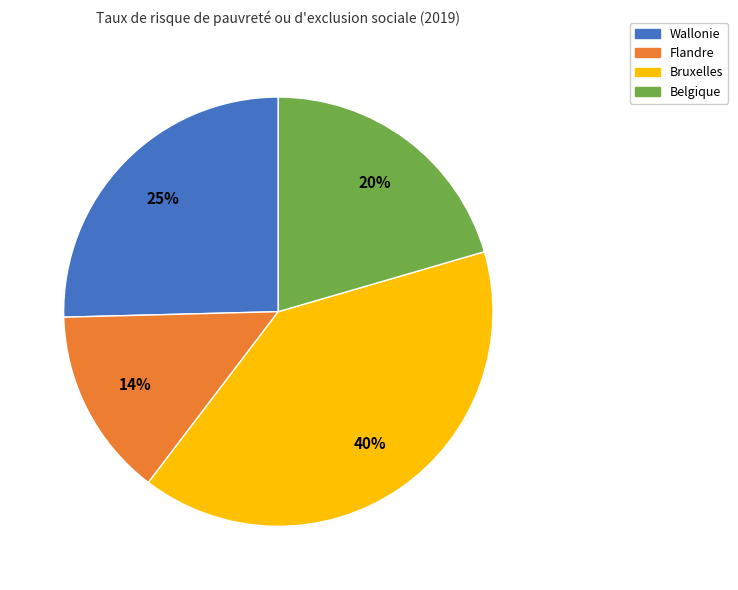

Rank the categories by value from lowest to highest.

Flandre, Belgique, Wallonie, Bruxelles